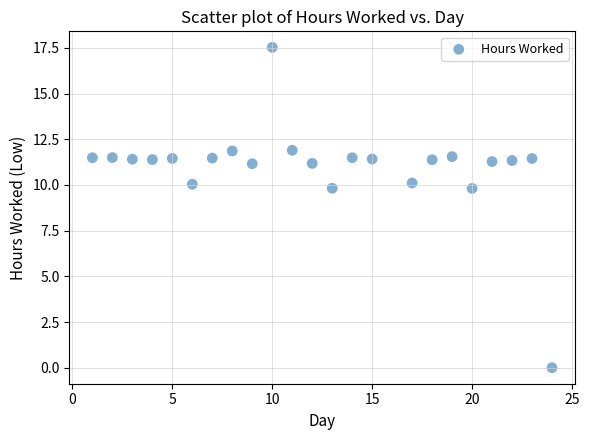

What is the range of Y values (max minus min)?

17.5